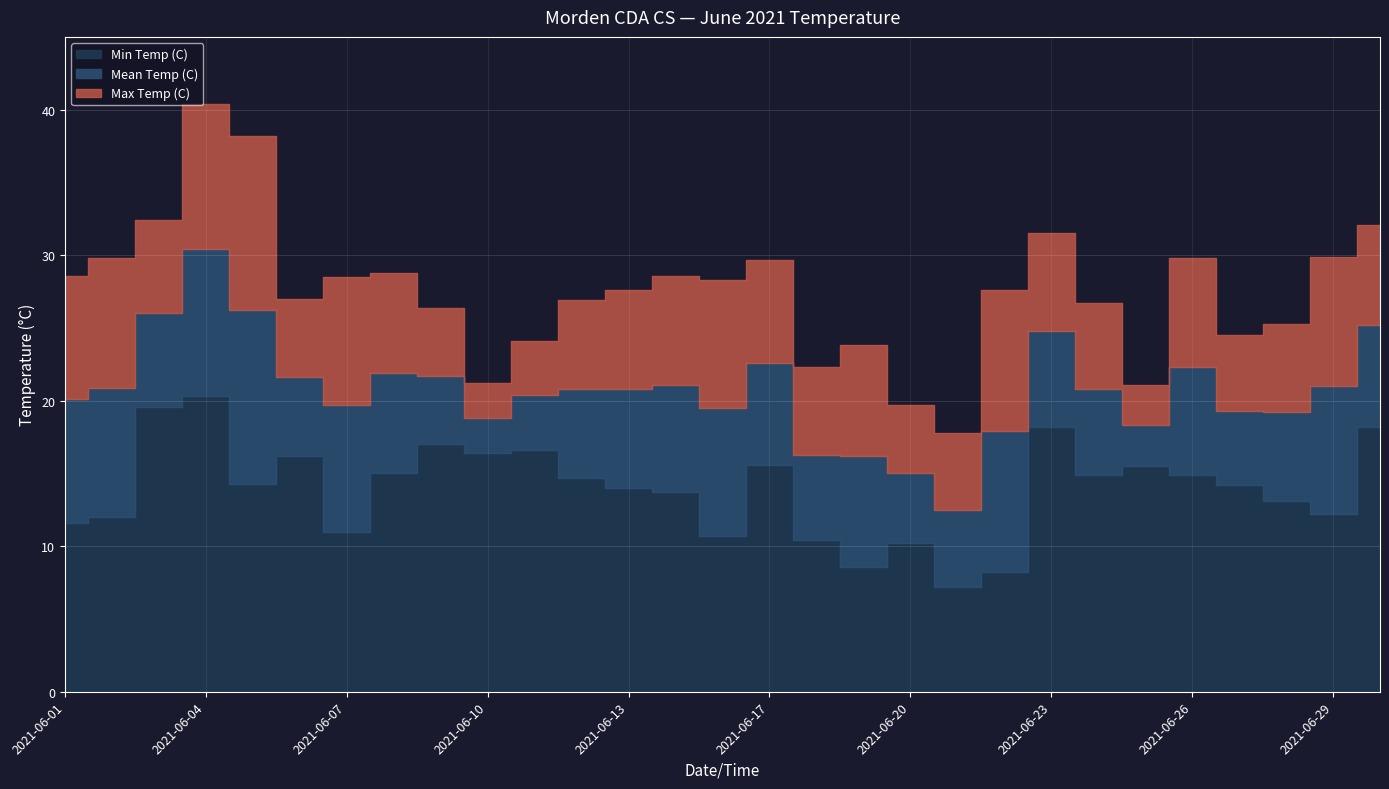

True or false: Mean Temp (C) and Max Temp (C) cross at least once.

False